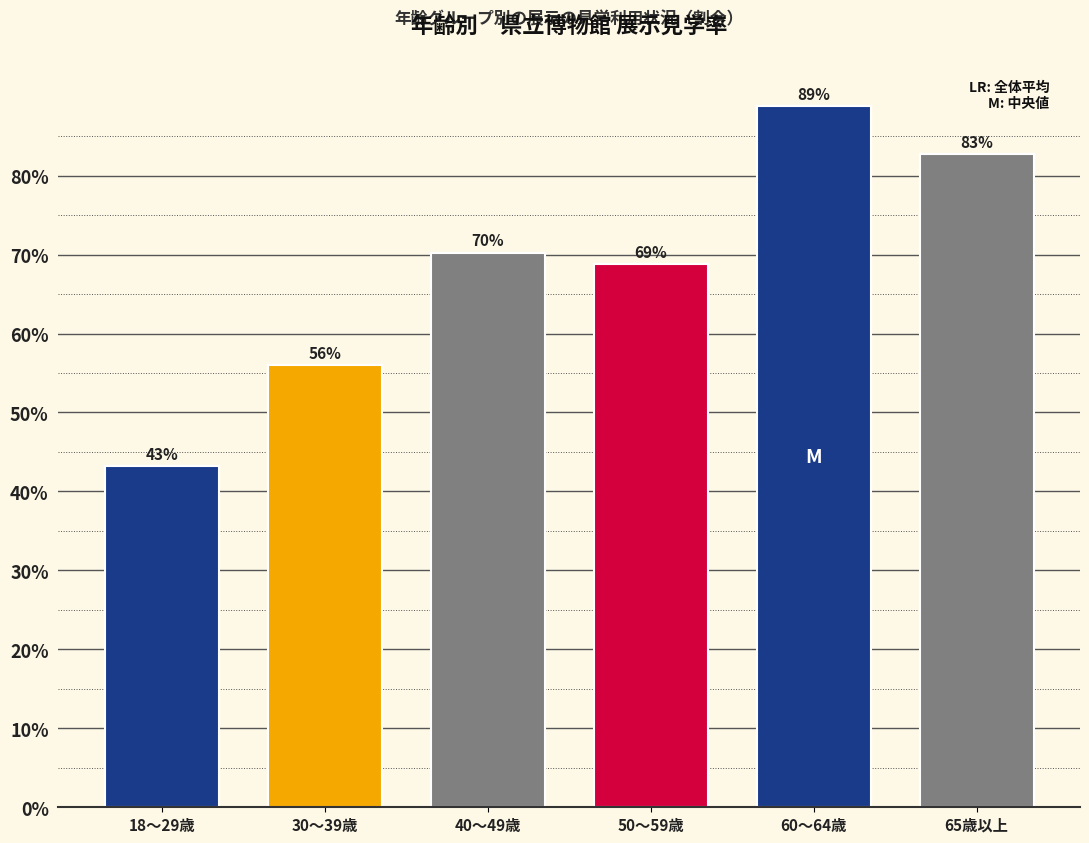

Approximately how many times larger is the value at 50～59歳 compared to 30～39歳?

1.2